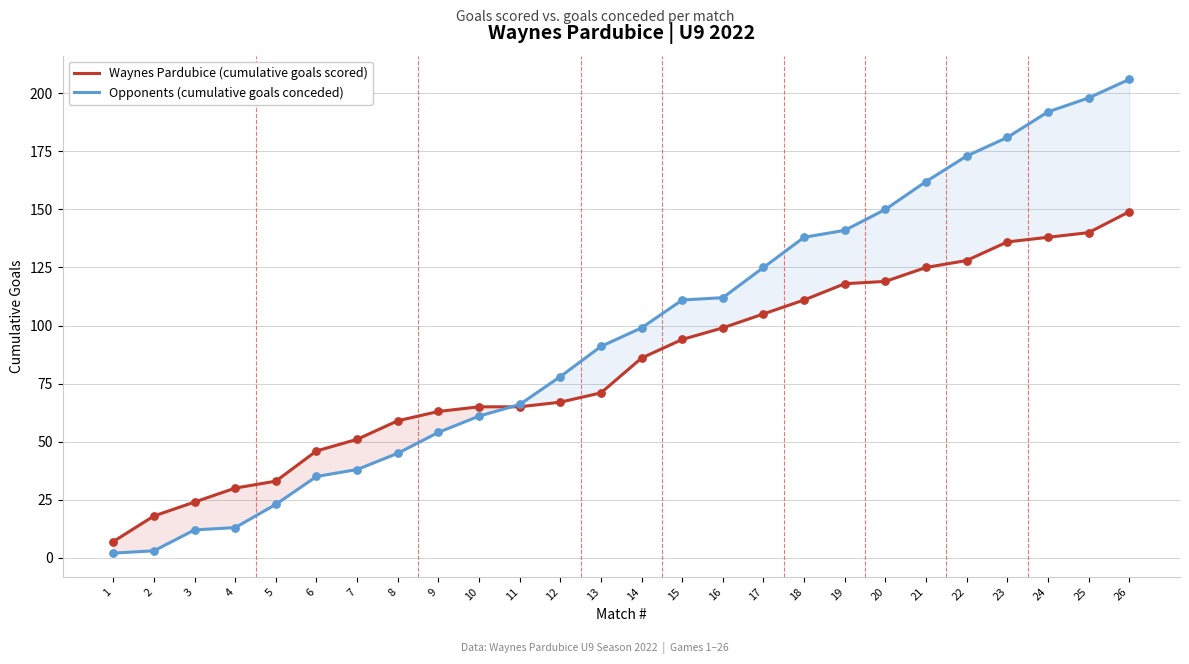

At which category is the sum across all series the highest?

26